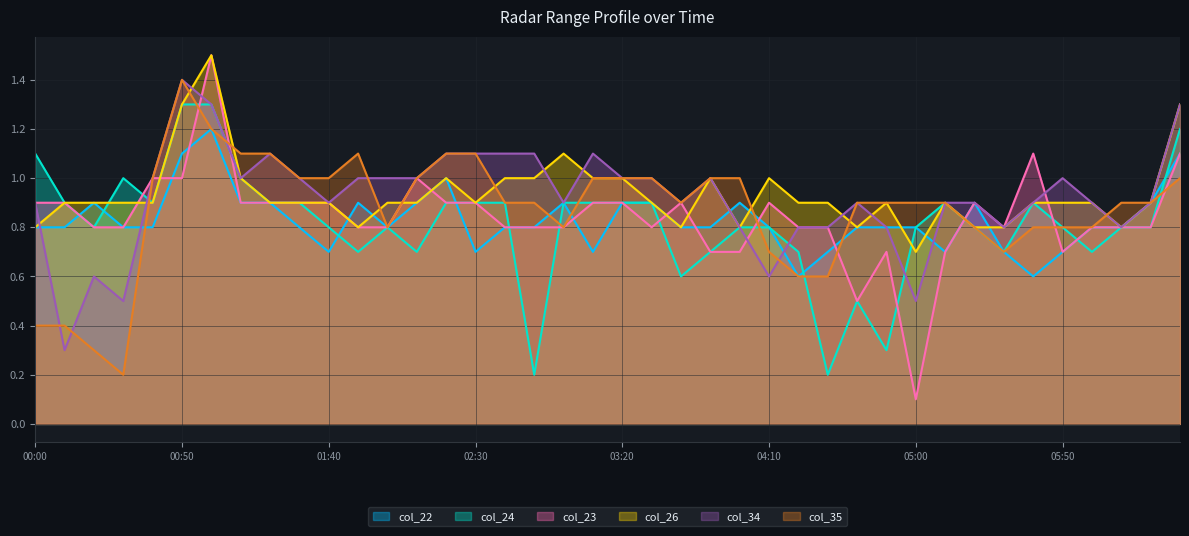

Is it true that col_26 equals 0.5 at 02:30?

False